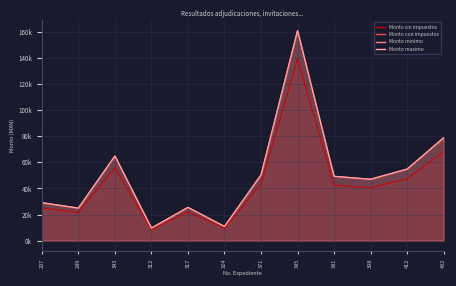

How many lines are shown in the chart?

4